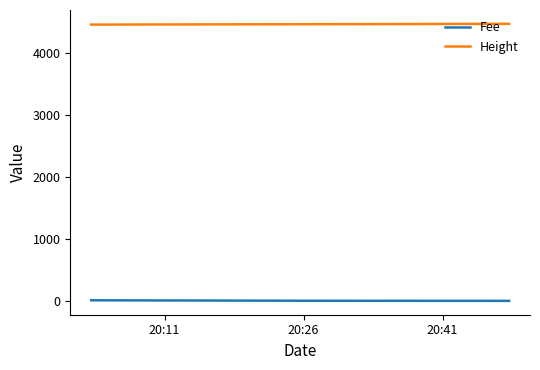

Is this an area chart (filled region under the line)?

No